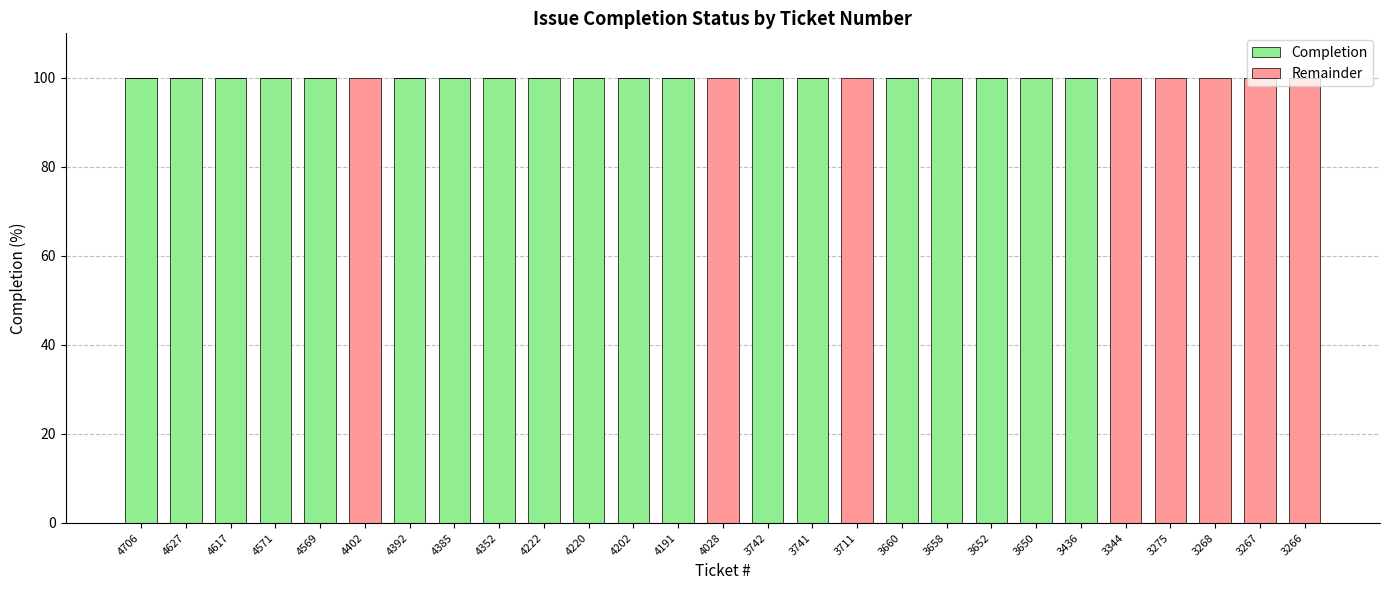

Is it true that Completion equals 100 at 3658?

True